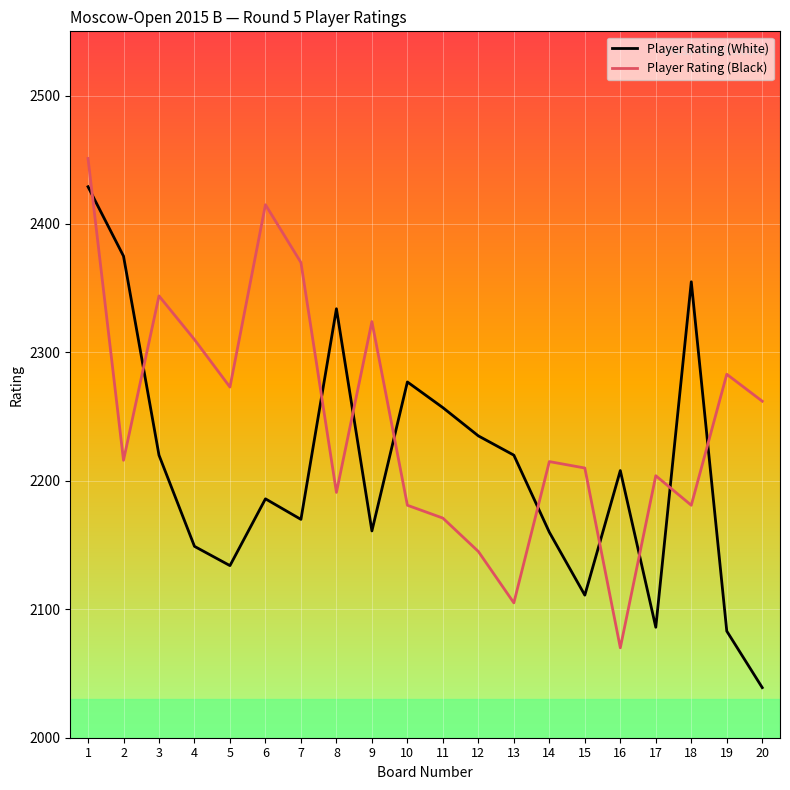

Is it true that Player Rating (Black) equals 3344 at 18?

False